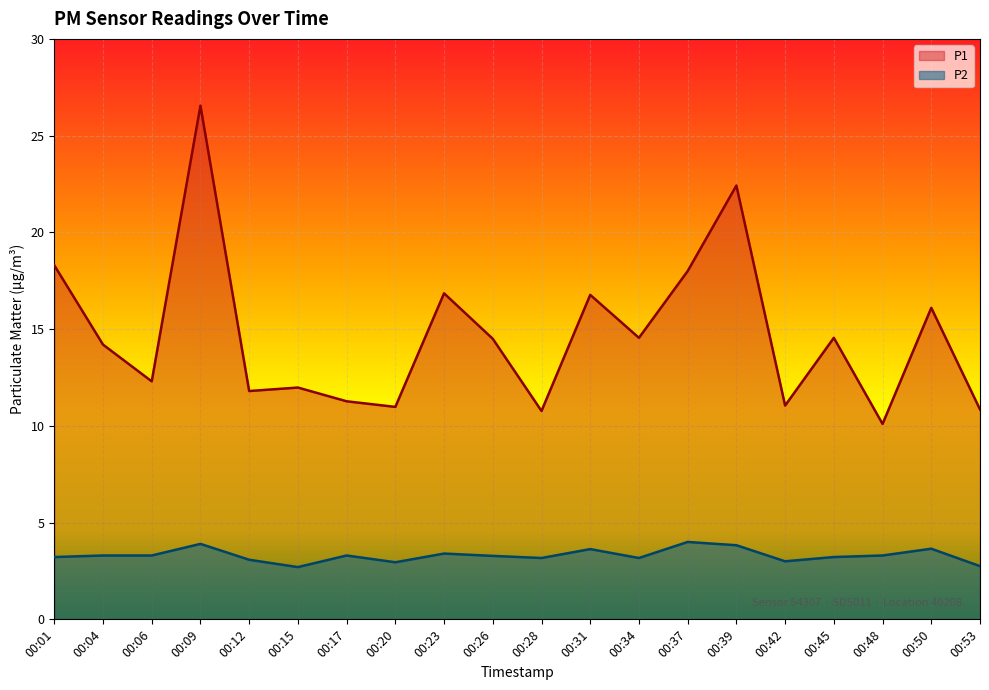

Between 00:12 and 00:31, which series saw the biggest shift?

P1